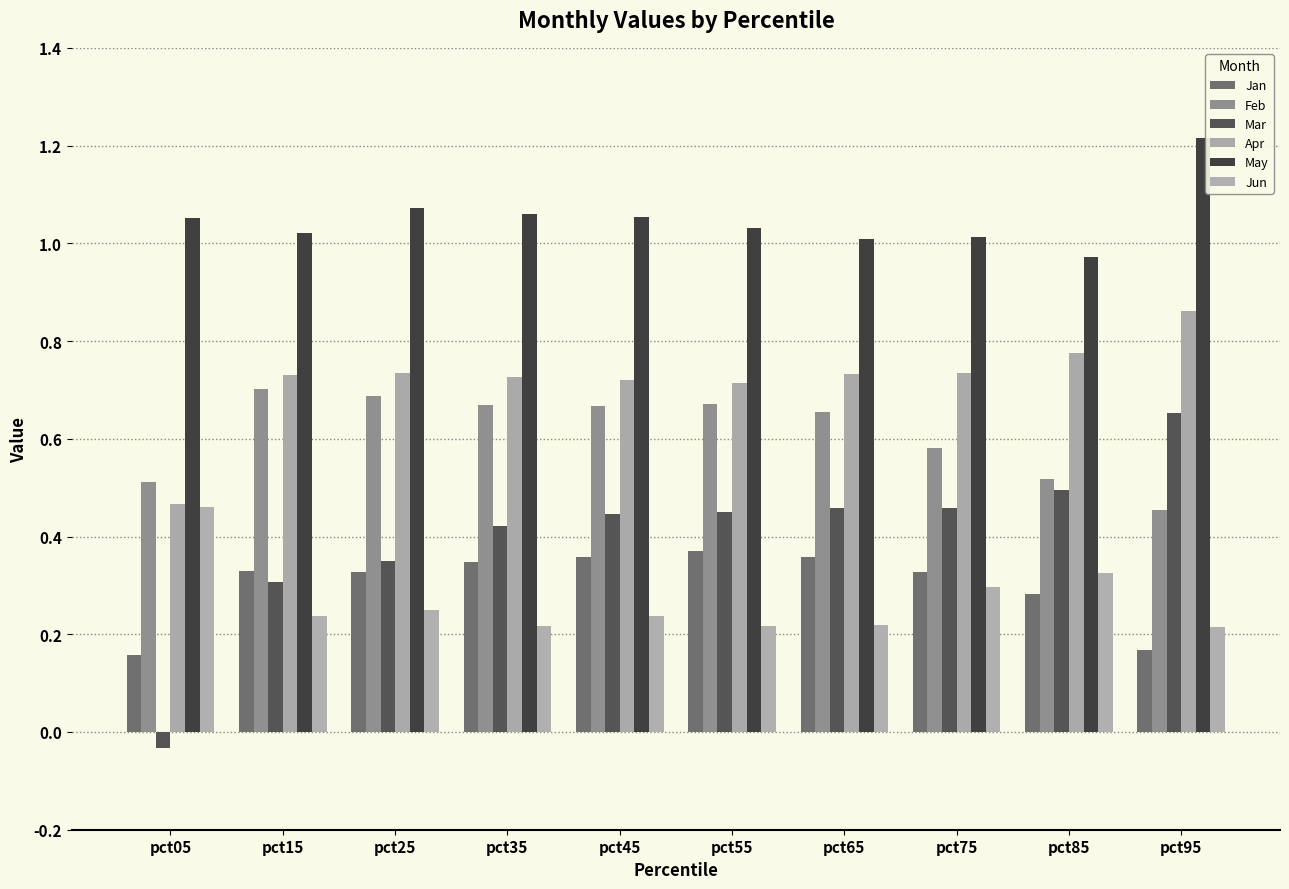

At which category is the sum across all series the highest?

pct95